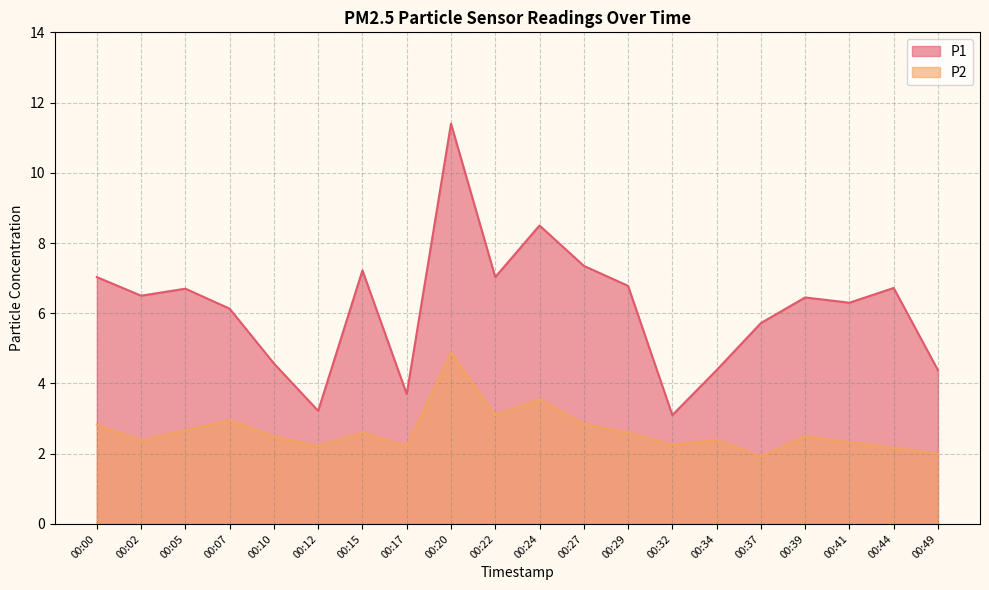

List the labels in order of P2 value, largest first.

00:20, 00:24, 00:22, 00:07, 00:27, 00:00, 00:05, 00:15, 00:29, 00:10, 00:39, 00:34, 00:02, 00:41, 00:32, 00:12, 00:17, 00:44, 00:49, 00:37